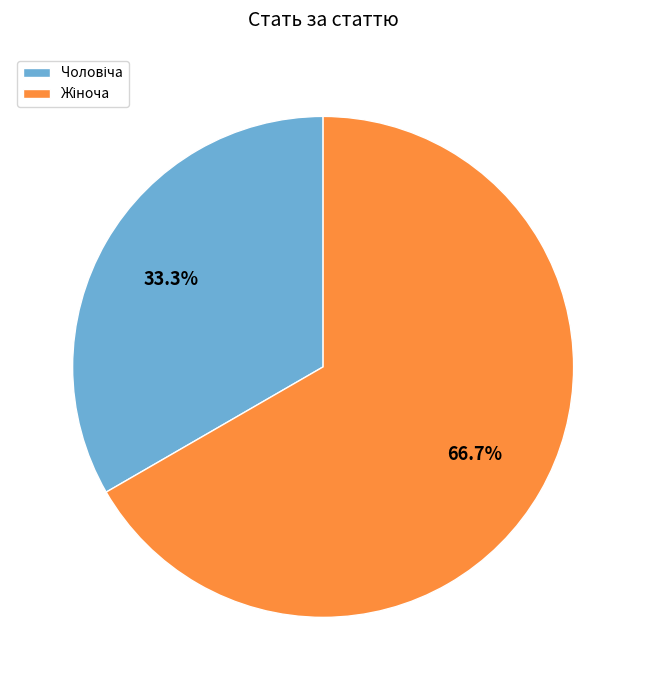

How many segments does this pie chart have?

2